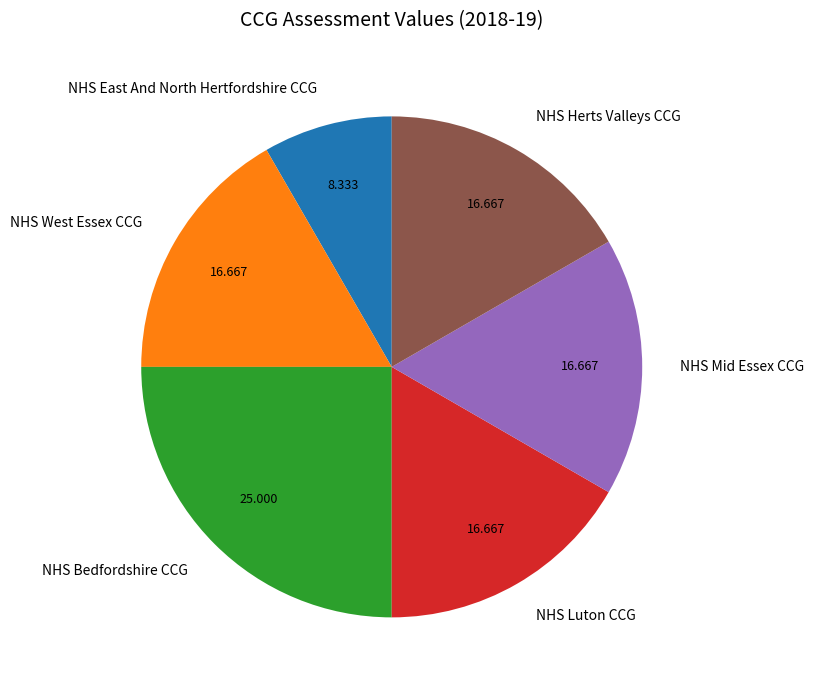

Count the number of slices in the pie.

6